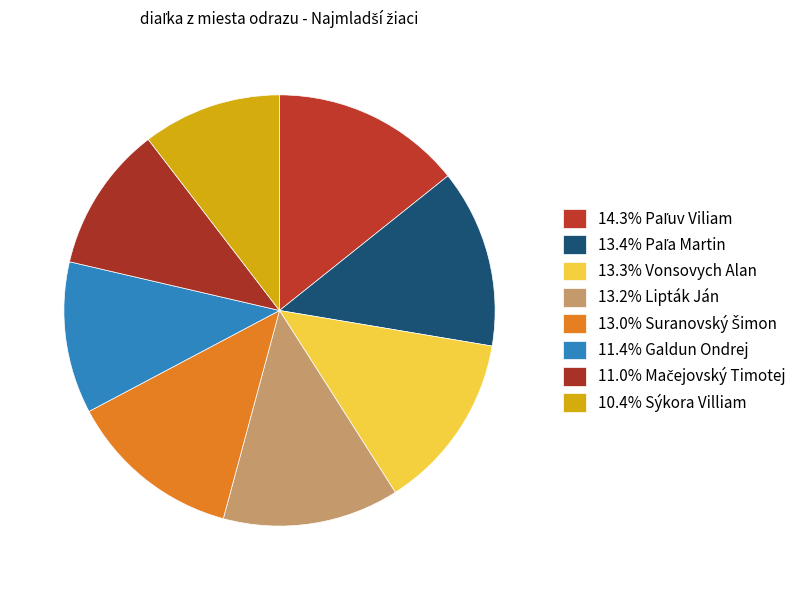

To the nearest percent, what is the difference between the largest and smallest slice percentages?

4%